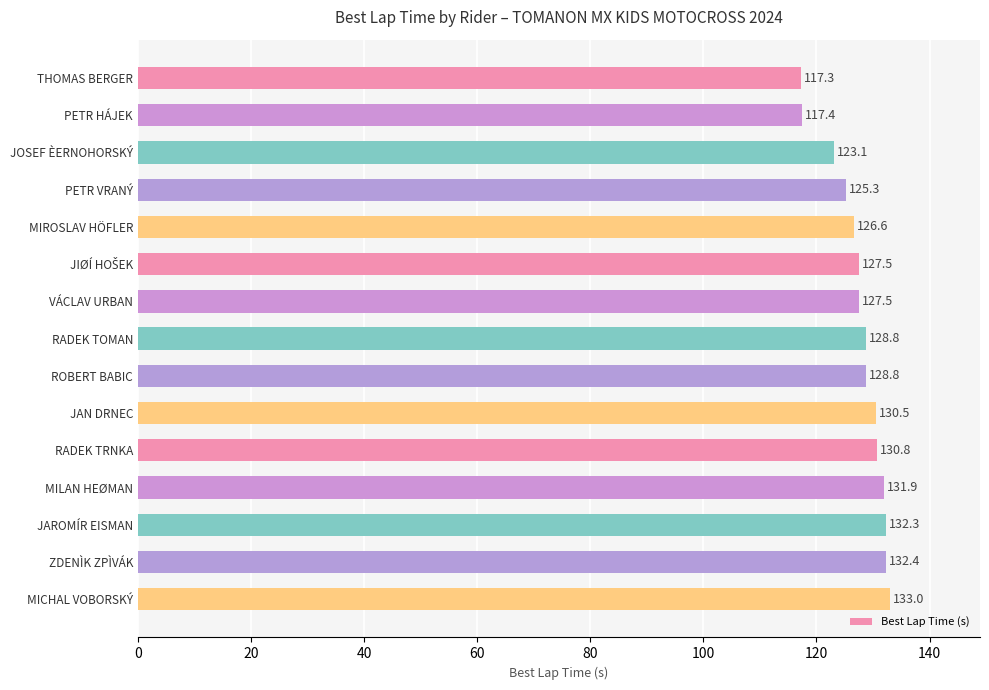

At which label is the value closest to 125?

PETR VRANÝ